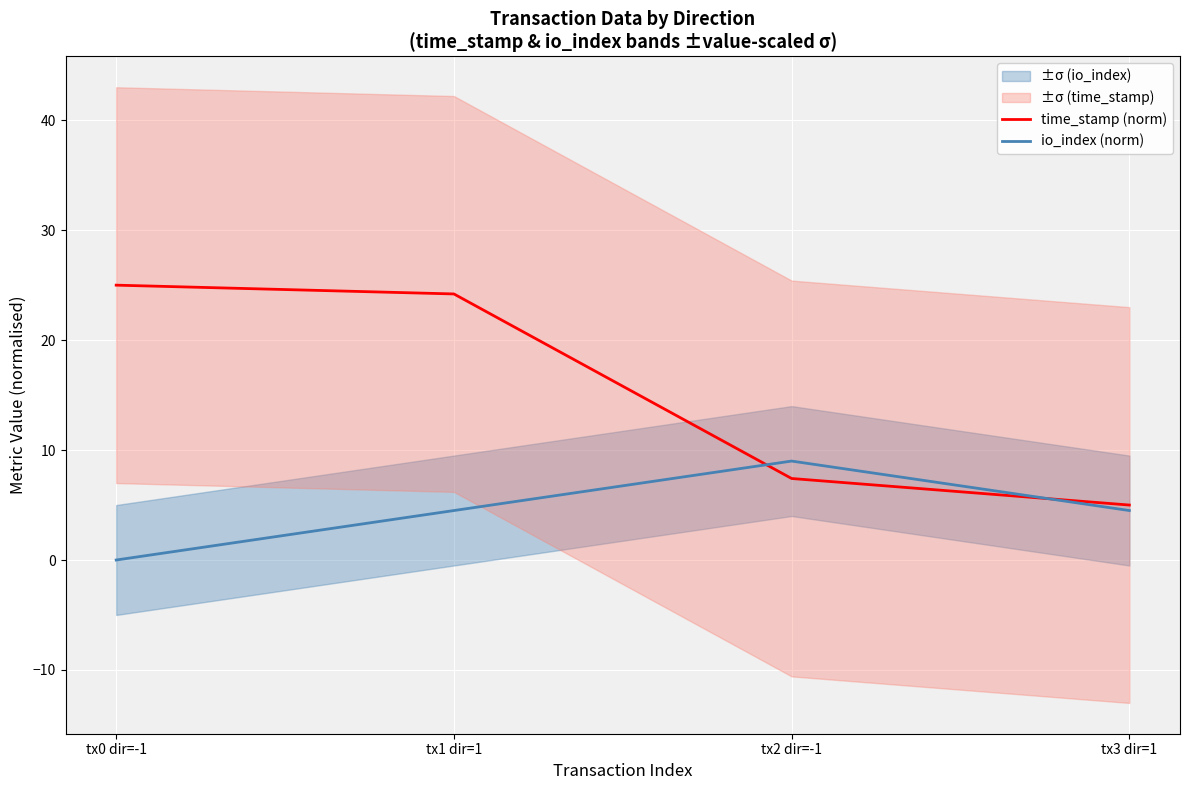

Between tx1 dir=1 and tx2 dir=-1, which is larger?

tx1 dir=1